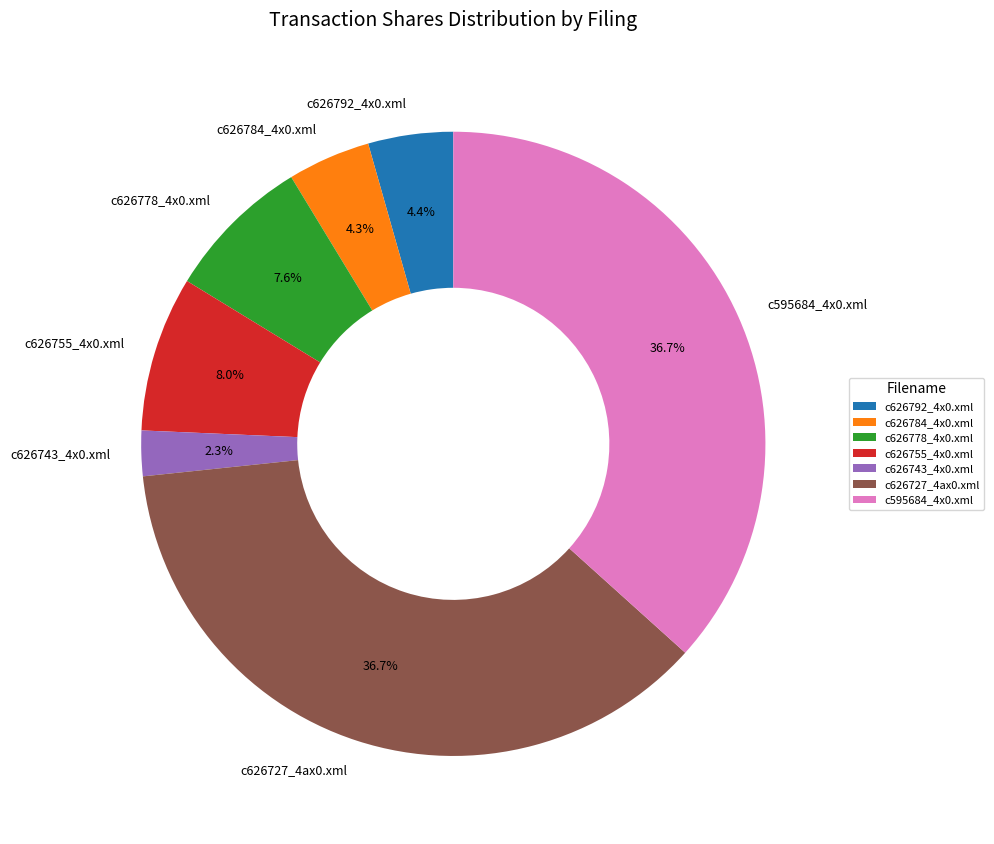

Which slice is the smallest?

c626743_4x0.xml